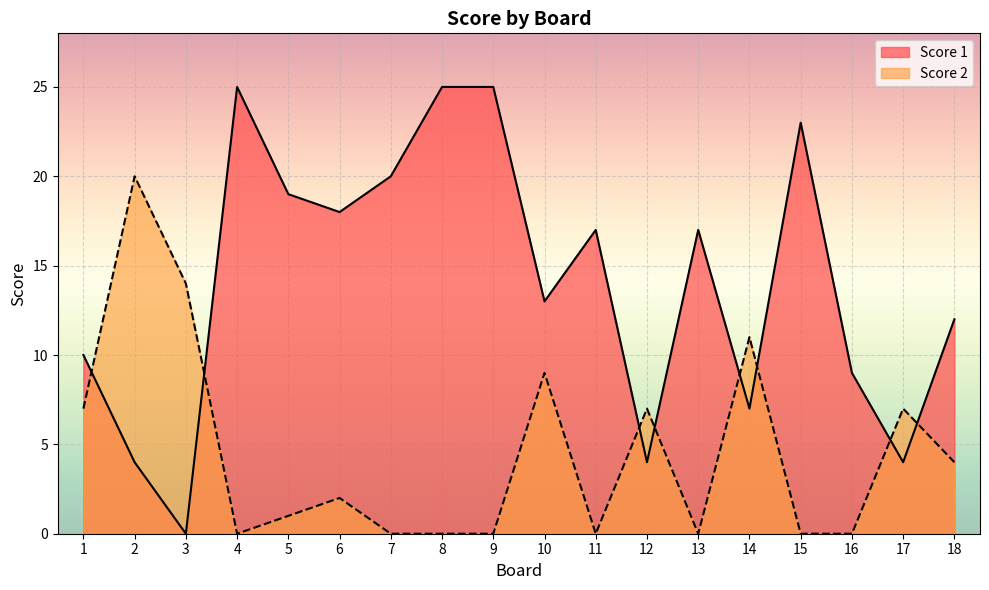

Which series has the widest spread of values?

Score 1